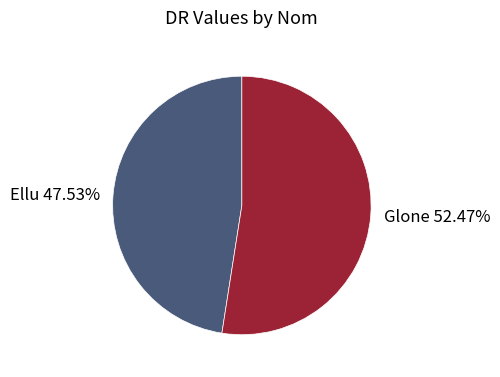

Rank the categories by value from highest to lowest.

Glone, Ellu